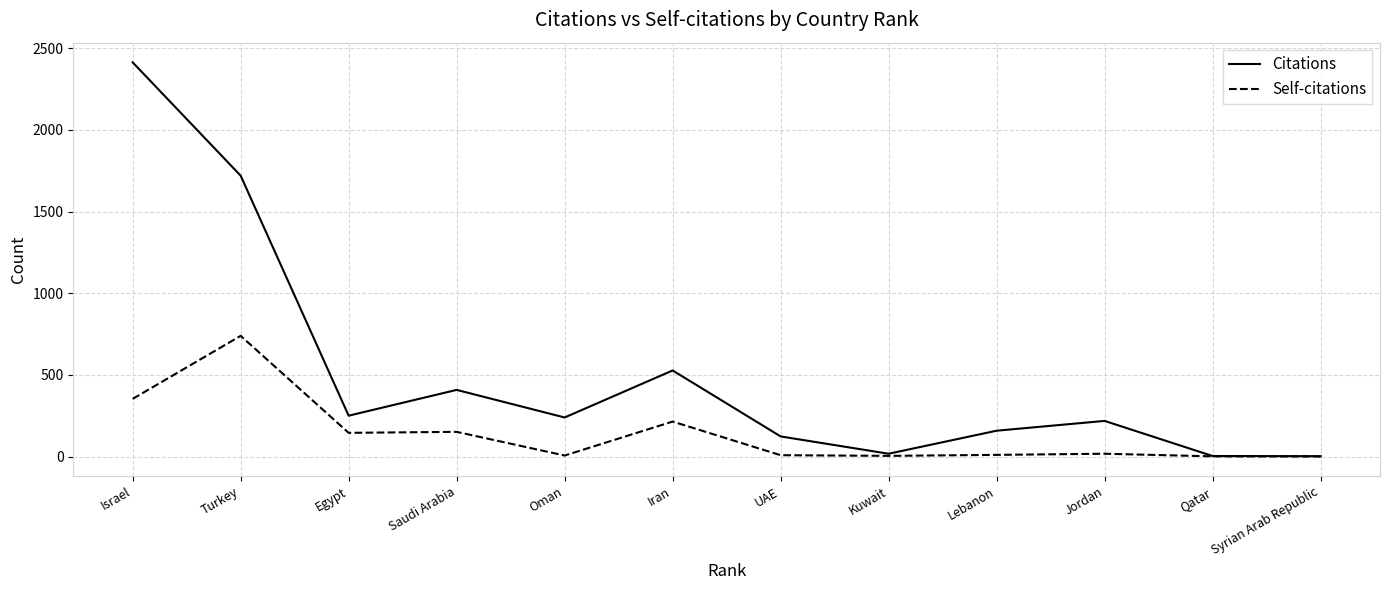

In Self-citations, how many points are lower than both neighbors (excluding endpoints)?

3